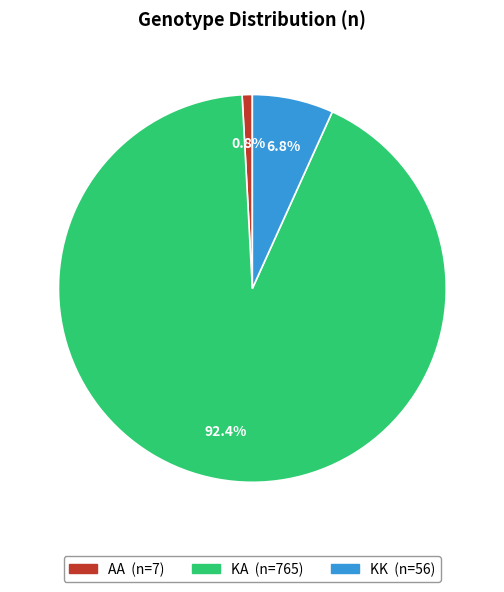

The KA slice represents 92% of the pie. True or false?

True